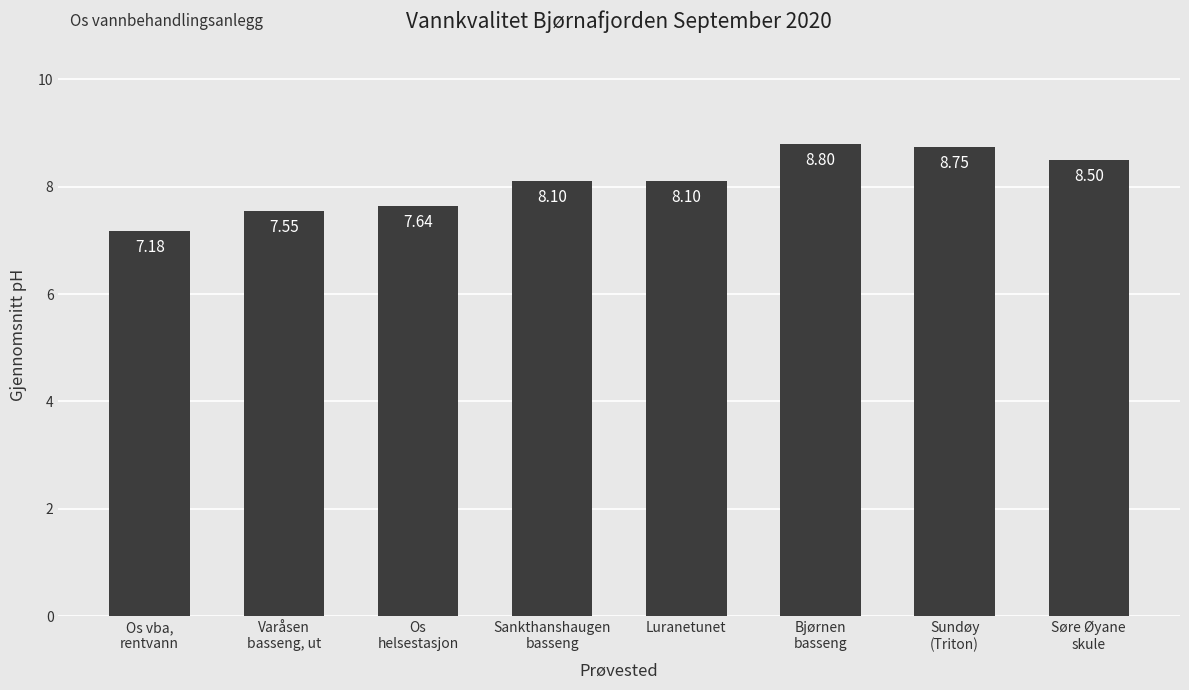

The chart shows a value of 8.1 at Sankthanshaugen
basseng. True or false?

True